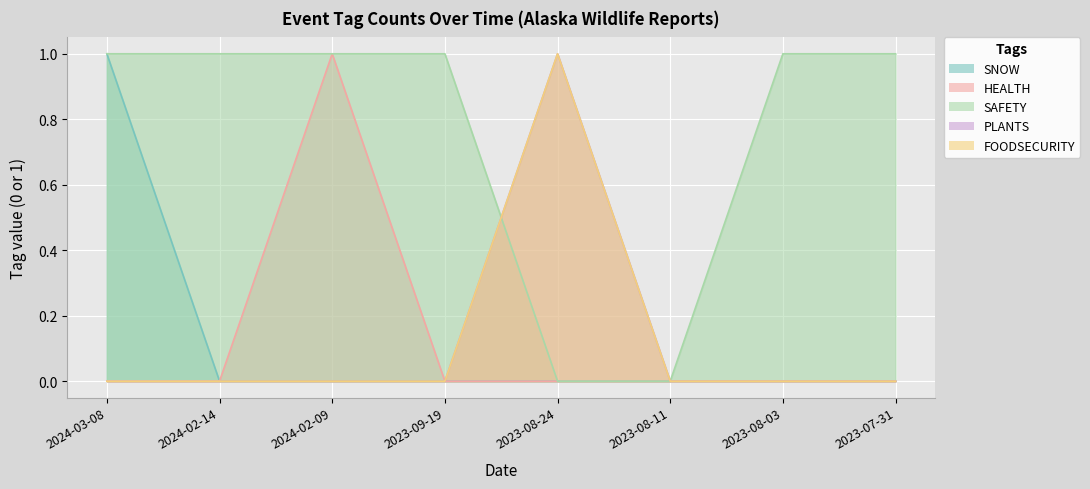

Rank the series at 2023-07-31 from highest to lowest value.

SAFETY, SNOW, HEALTH, PLANTS, FOODSECURITY